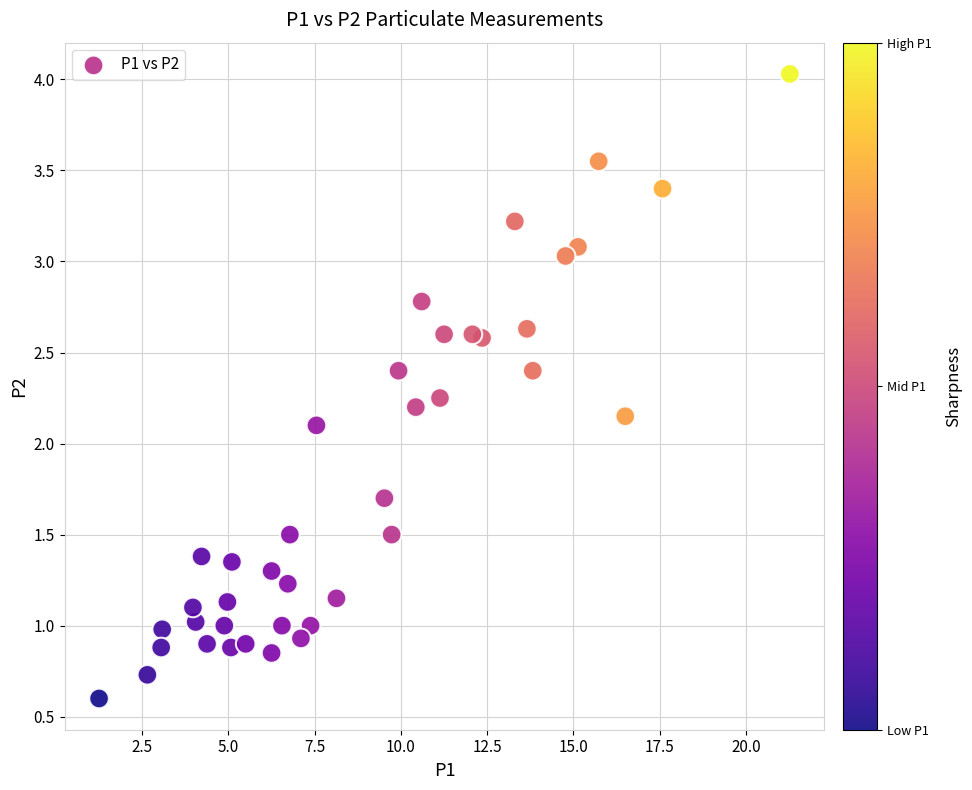

What is the range of X values (max minus min)?

20.0